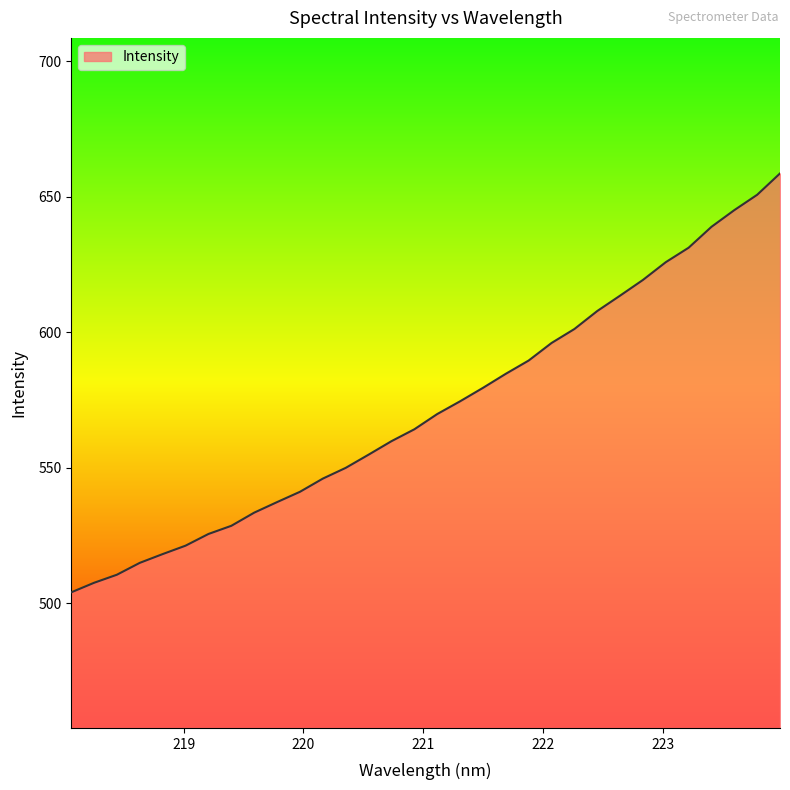

What is the difference between the maximum and minimum values?

154.5